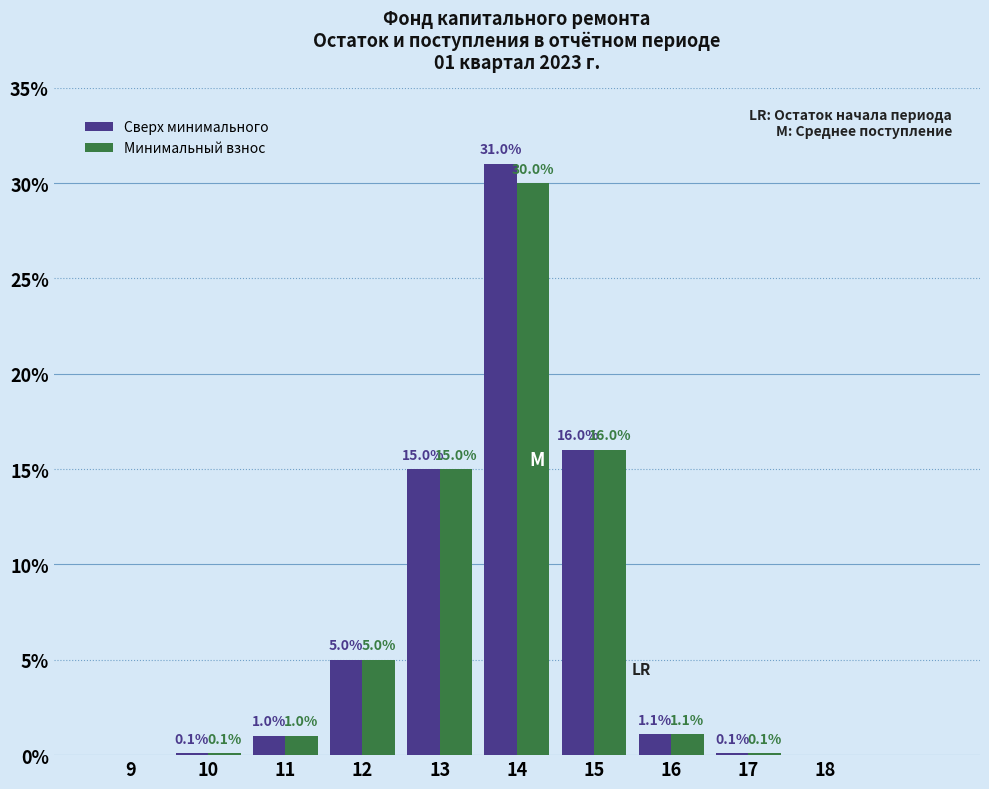

Reading right to left, transcribe all the data shown in this chart.

Сверх минимального: 18=0.0	17=0.1	16=1.1	15=16.0	14=31.0	13=15.0	12=5.0	11=1.0	10=0.1	9=0.0
Минимальный взнос: 18=0.0	17=0.1	16=1.1	15=16.0	14=30.0	13=15.0	12=5.0	11=1.0	10=0.1	9=0.0